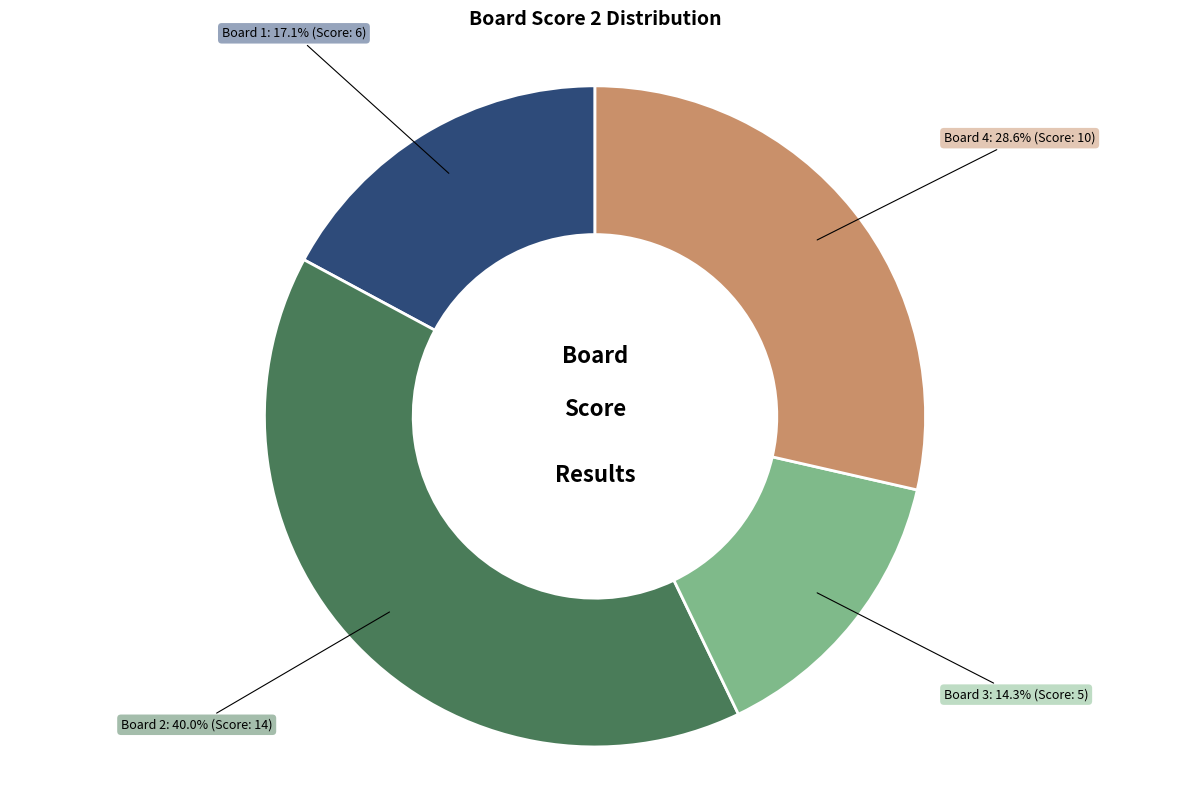

Is there any slice that represents more than half of the pie?

No